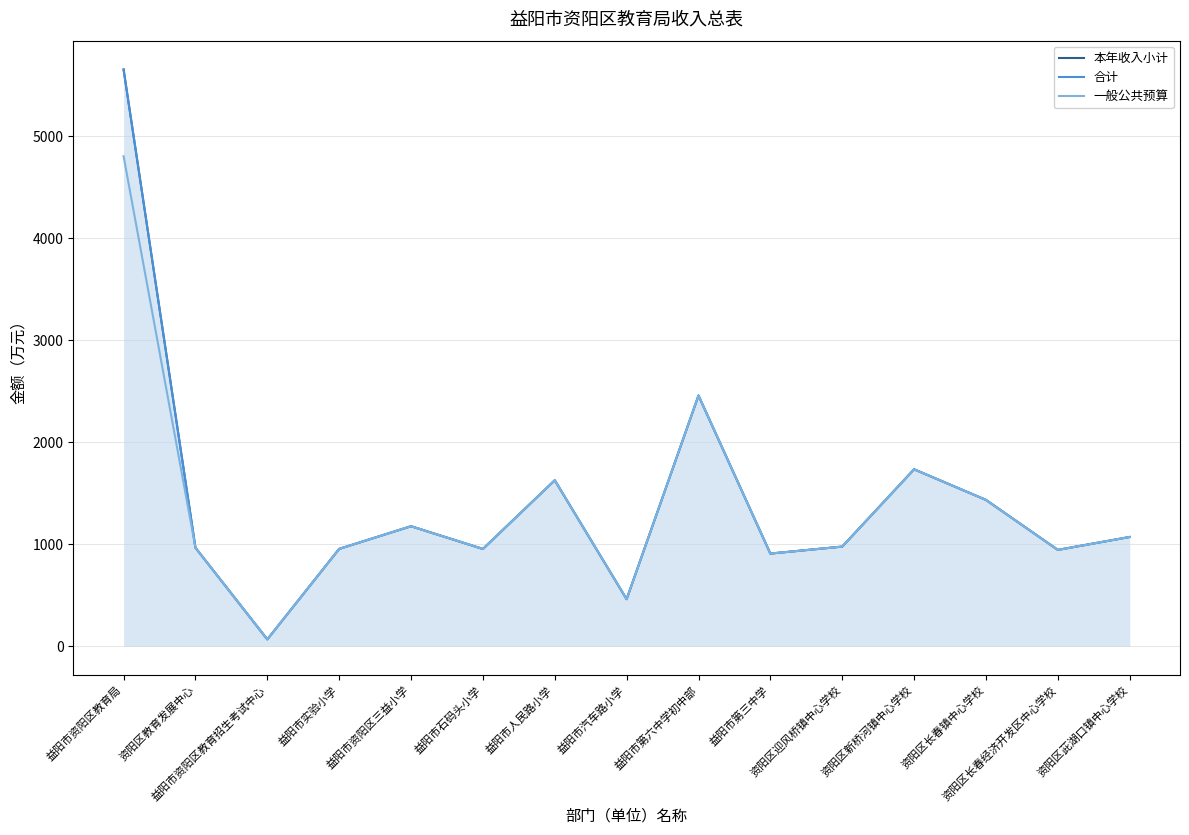

What is the average value of the 合计 series?

1425.7